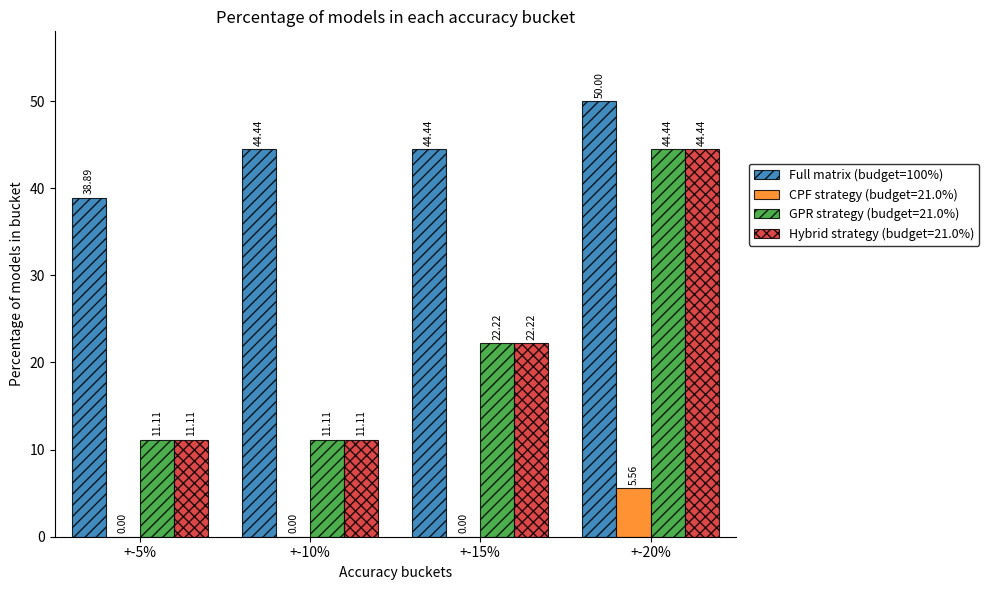

Which series has the largest total across all categories?

Full matrix (budget=100%)